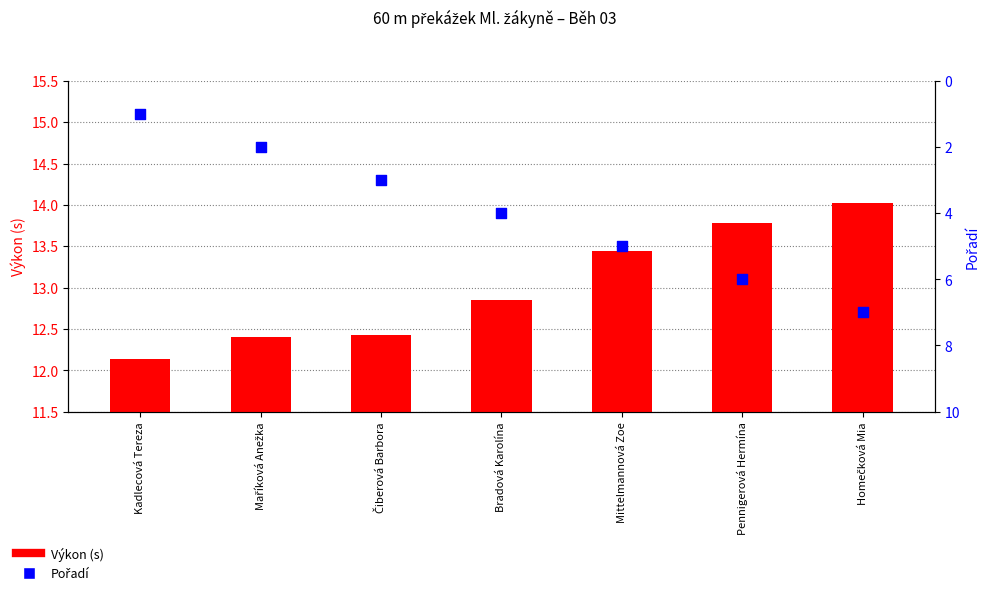

At how many categories does at least one series exceed 1?

7